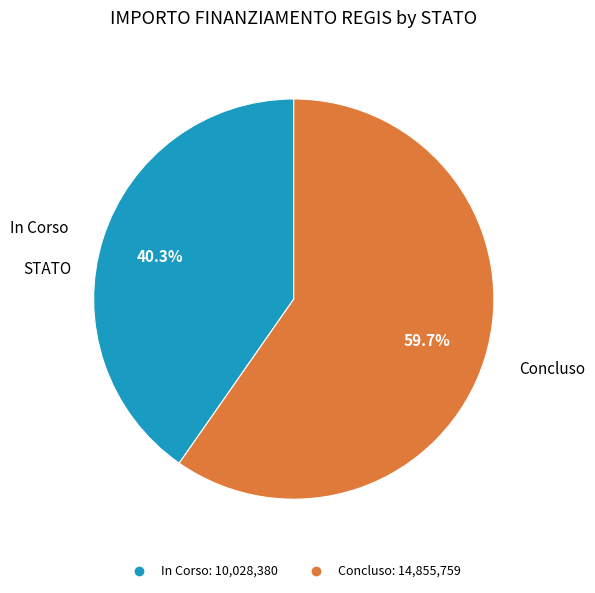

What is the largest slice in the pie chart?

Concluso